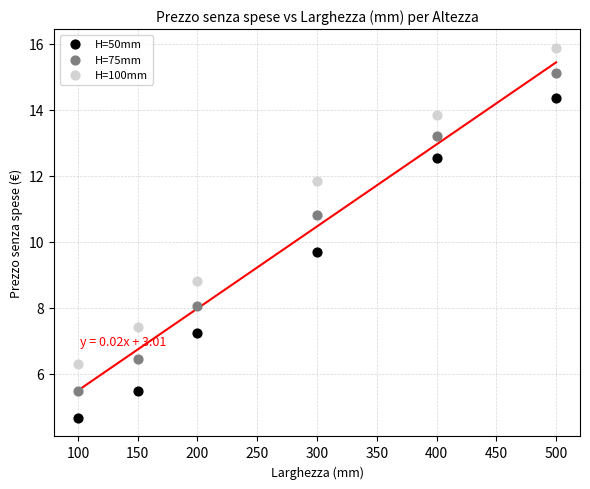

Across all data points, what is the range of Y values (max minus min)?

11.2